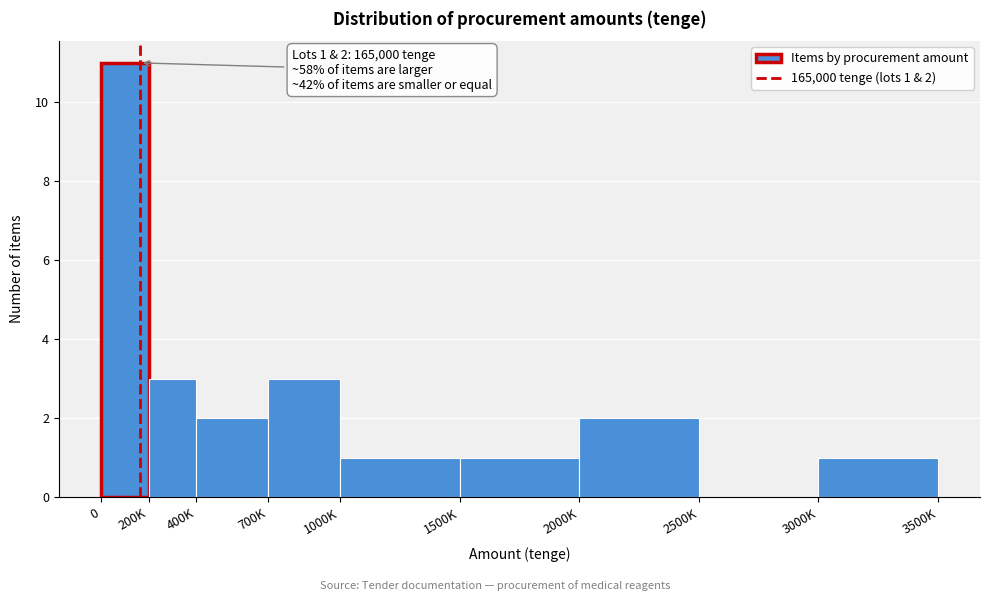

Reading right to left, list all the values displayed in this chart.

3000K=1	2500K=0	2000K=2	1500K=1	1000K=1	700K=3	400K=2	200K=3	0=11